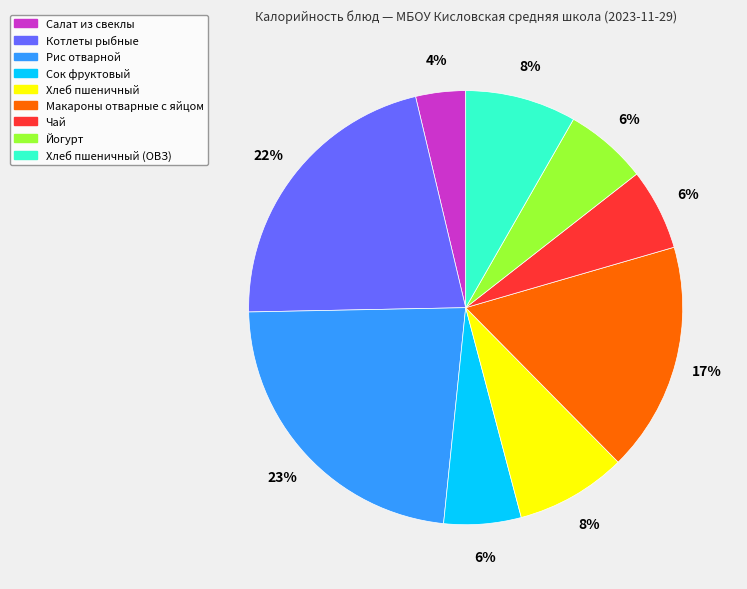

How many slices are in this pie chart?

9